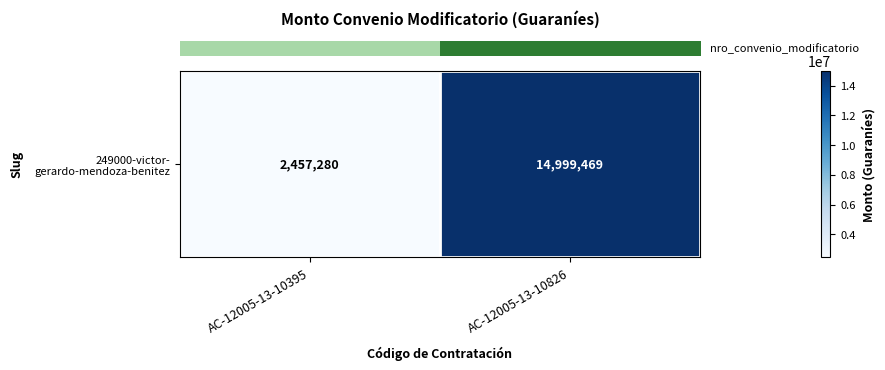

Which label corresponds to the largest value in the chart?

AC-12005-13-10826